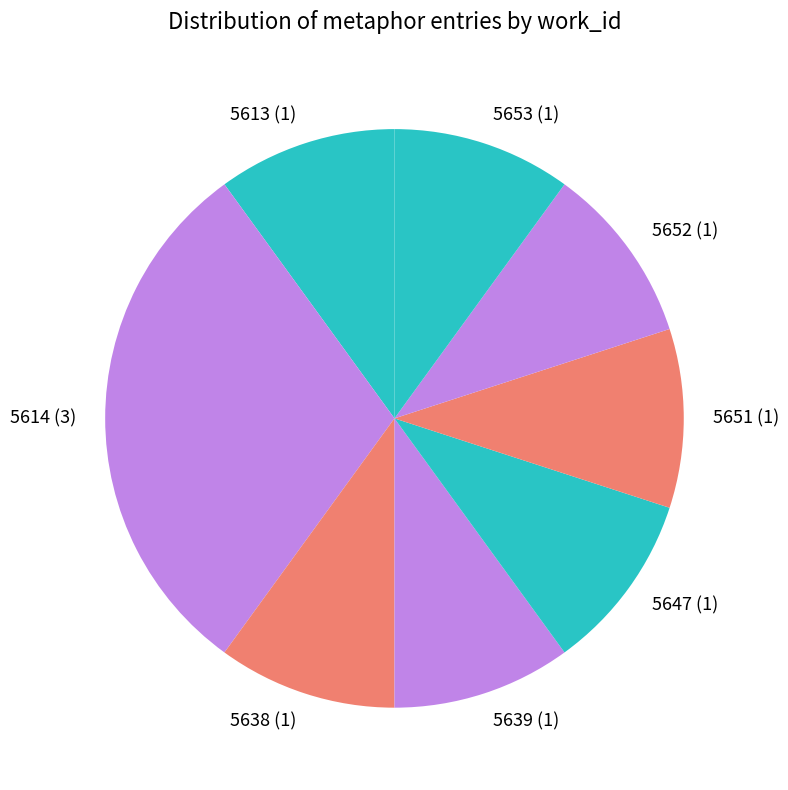

Does 5638 account for over 50% of the chart?

No